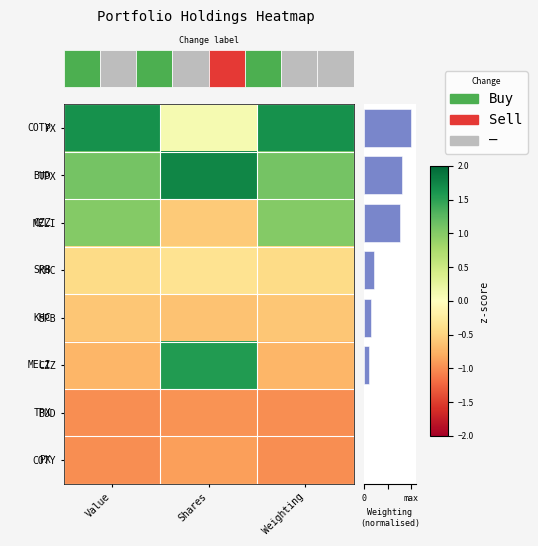

Read the KHC value at Value.

-0.4